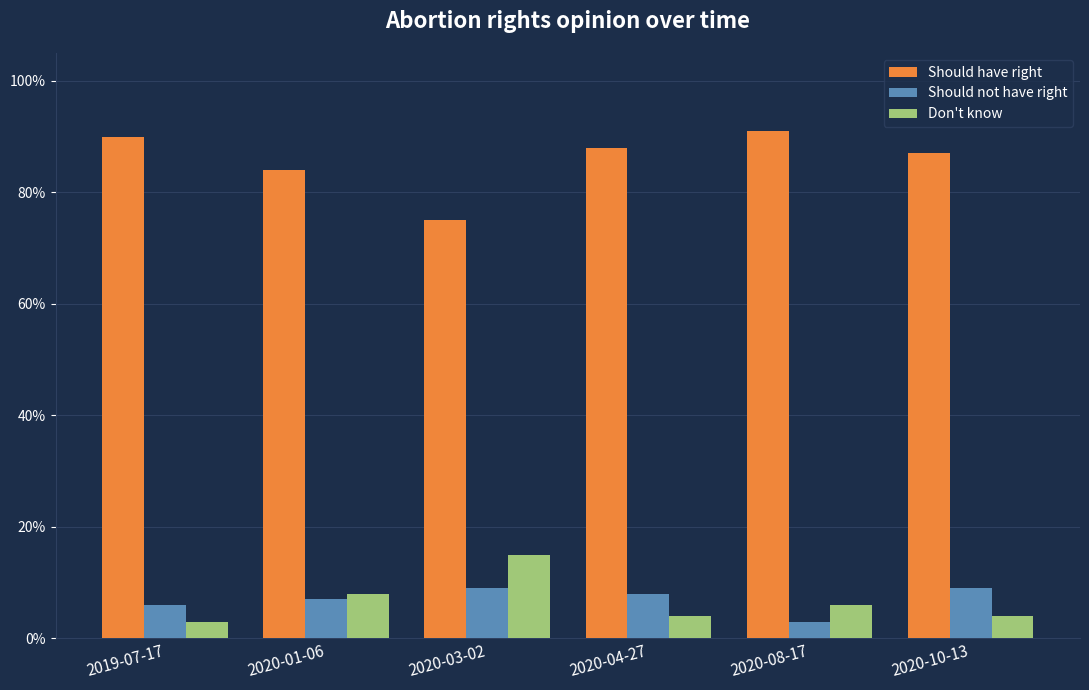

What are all the series names shown in the legend?

Should have right, Should not have right, Don't know